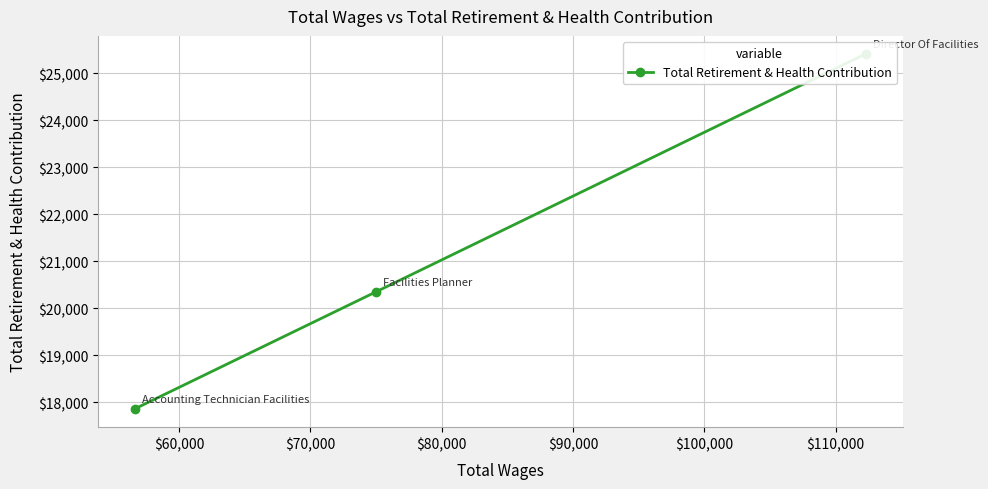

What is the greatest value displayed?

25421